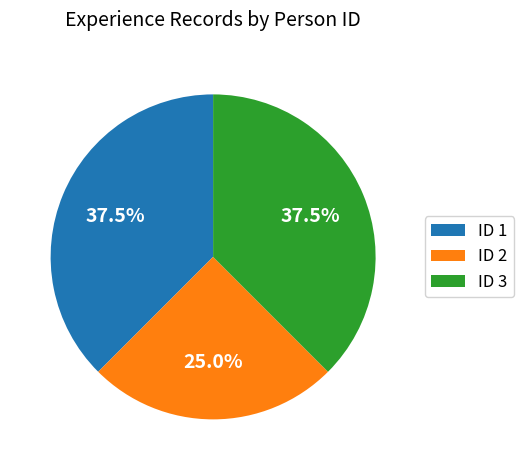

How many slices are in this pie chart?

3